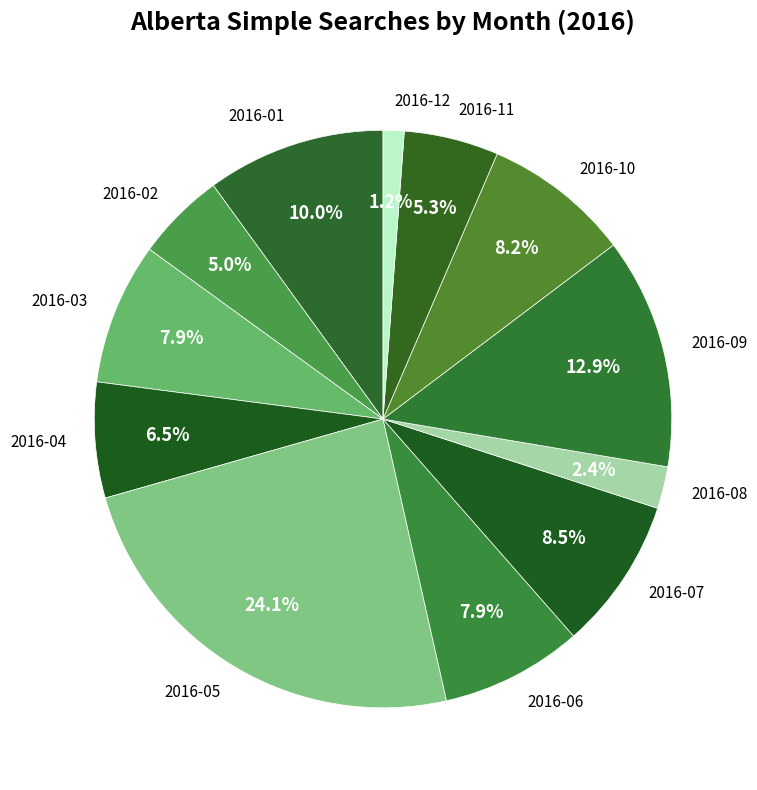

Which slice is the smallest?

2016-12